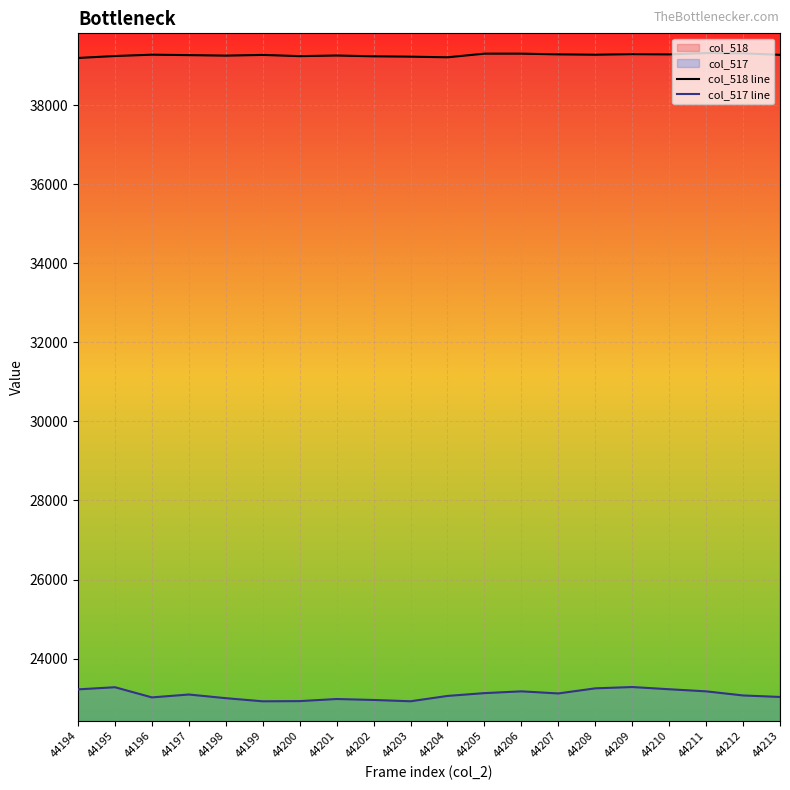

What is the highest value of the col_518 line series?

39317